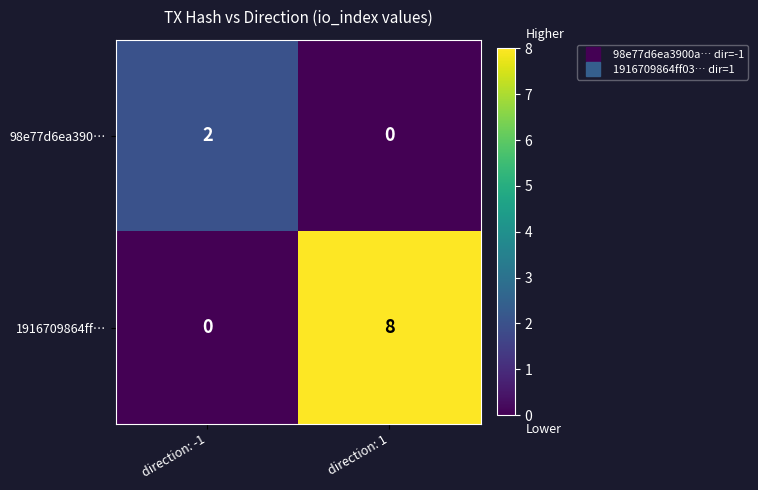

Reading left to right, extract all data points from this chart.

98e77d6ea390…: direction: -1=2	direction: 1=0
1916709864ff…: direction: -1=0	direction: 1=8